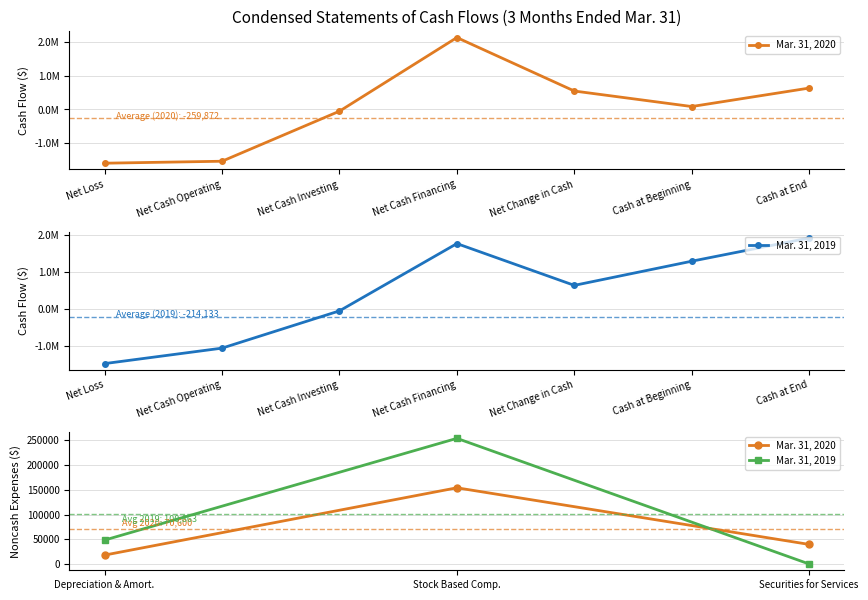

Which category has the lowest value in the Mar. 31, 2020 series?

Depreciation & Amort.